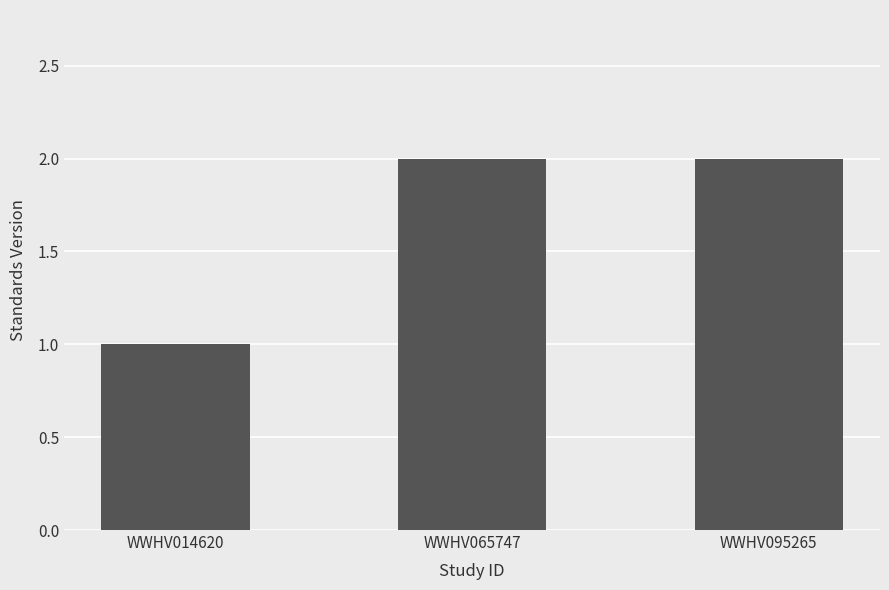

Which has a higher value, WWHV014620 or WWHV065747?

WWHV065747